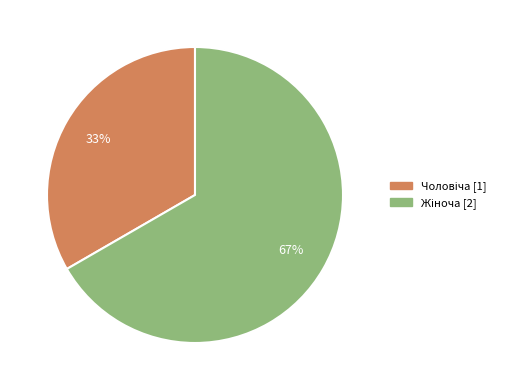

Does any single category account for the majority?

Yes